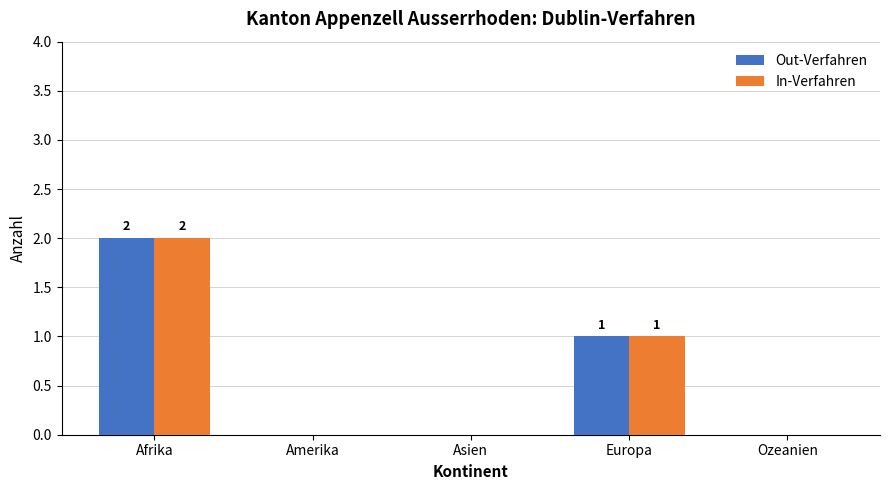

What are all the series names shown in the legend?

Out-Verfahren, In-Verfahren